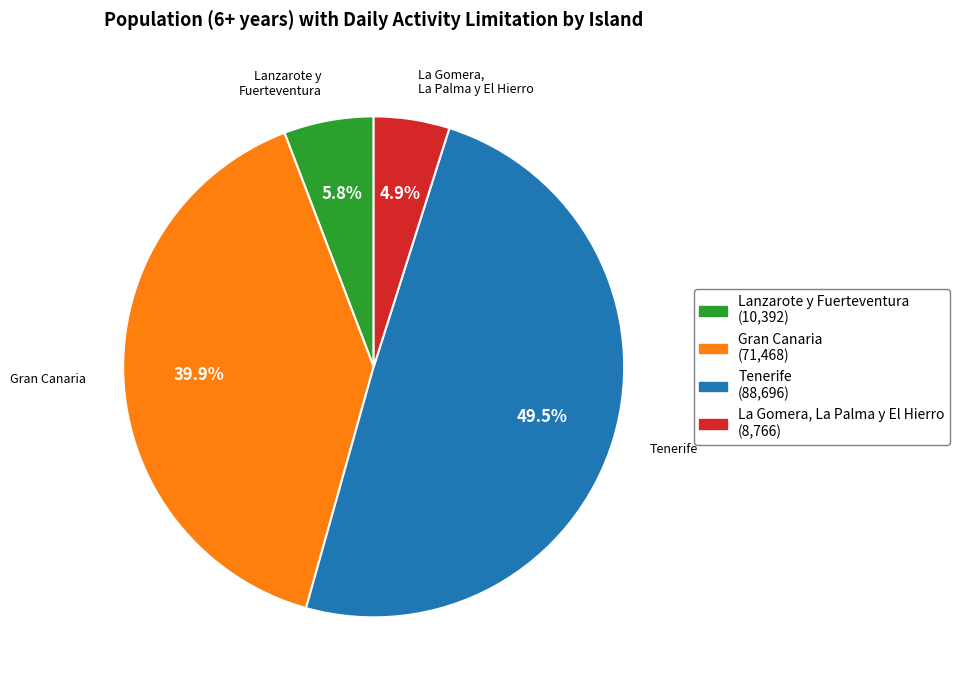

Count the number of slices in the pie.

4